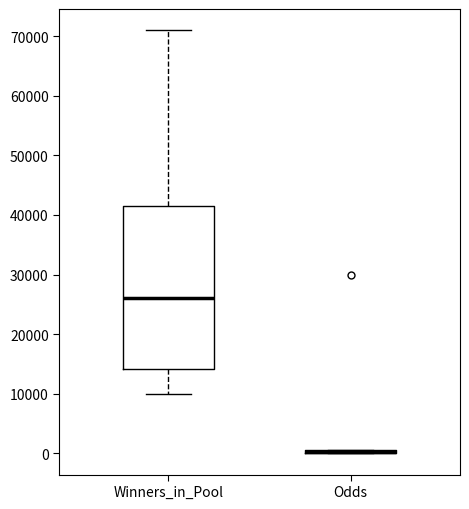

Comparing the boxes themselves (not the whiskers), which one is the tallest?

Winners_in_Pool